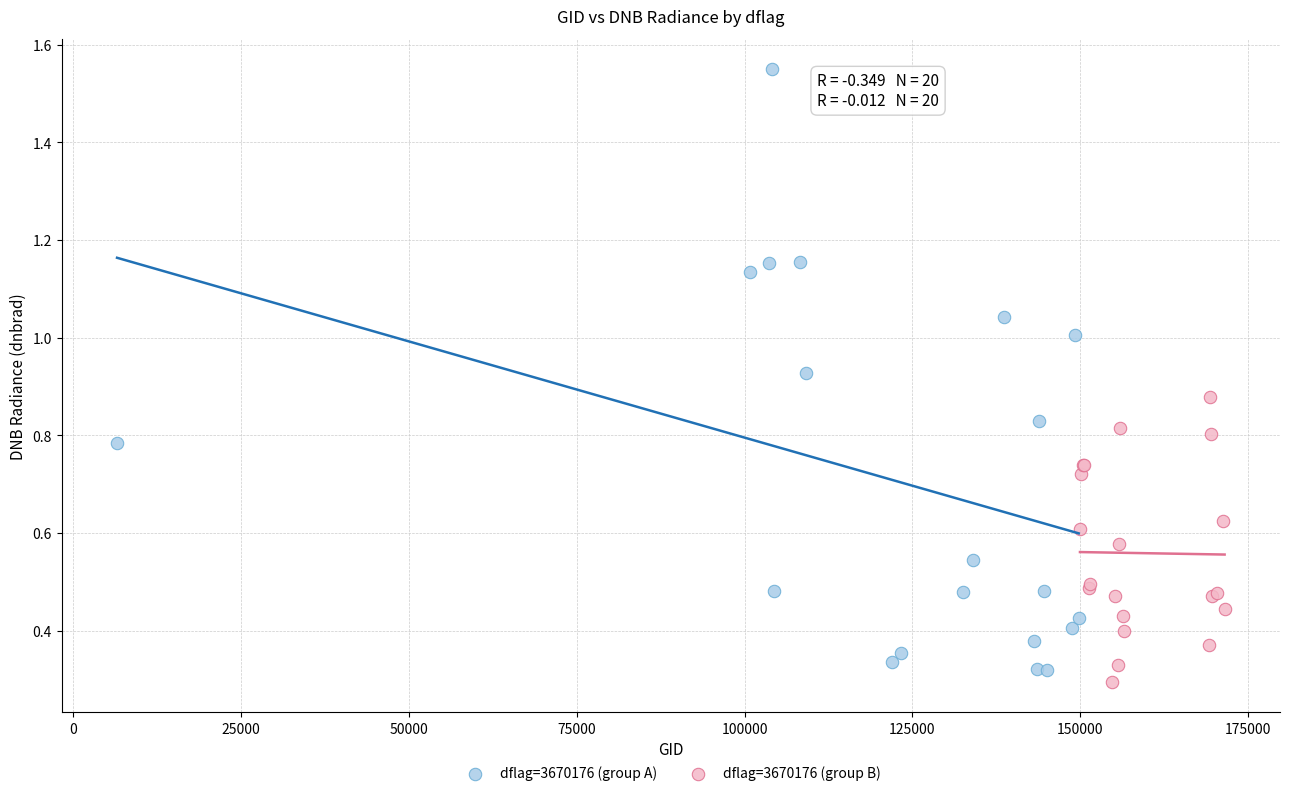

Which series contains the lowest Y value?

dflag=3670176 (group B)